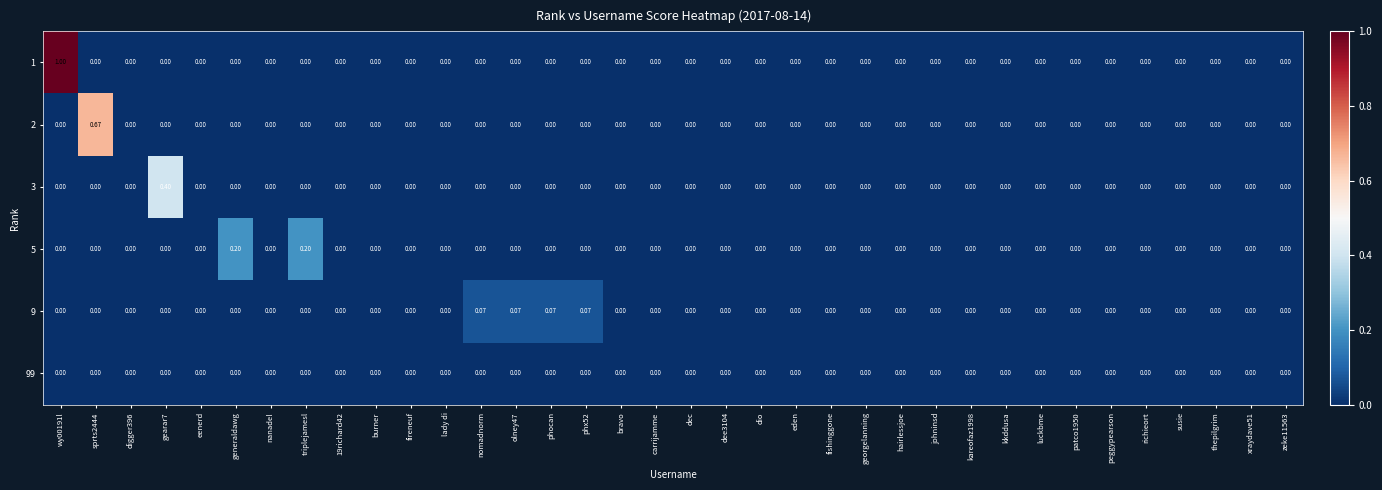

Is the value of 3 at gearar7 greater than the value of 5 at nomadnorm?

Yes